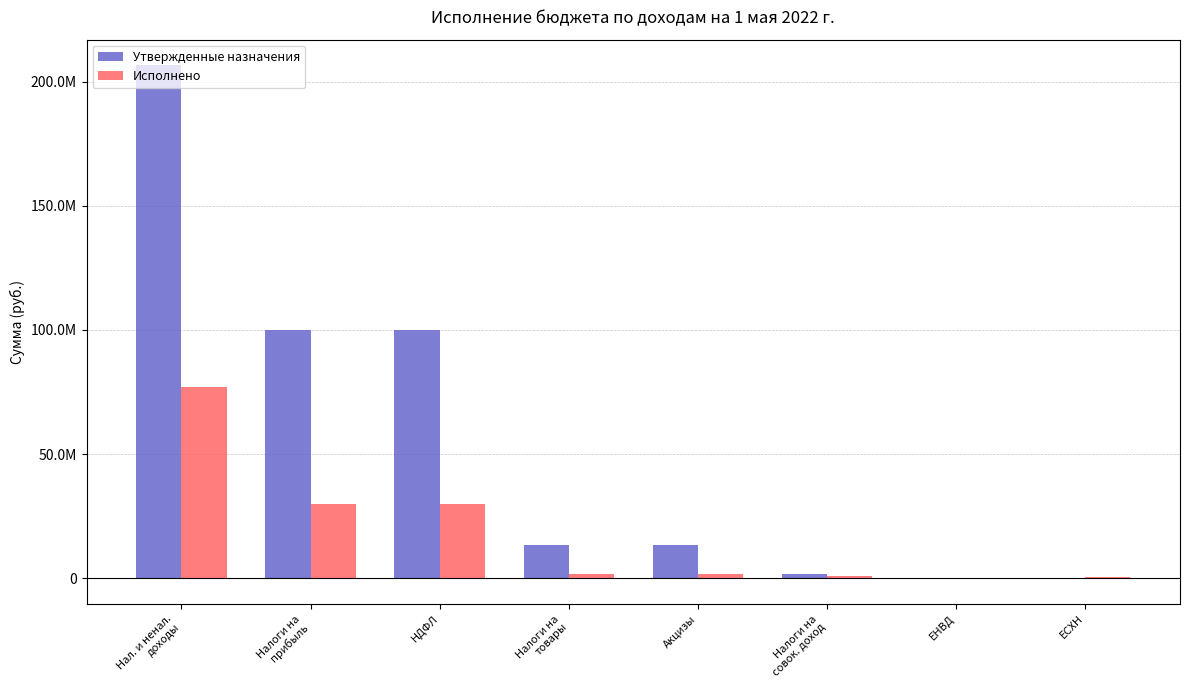

What is the smallest value displayed?

-66058.2